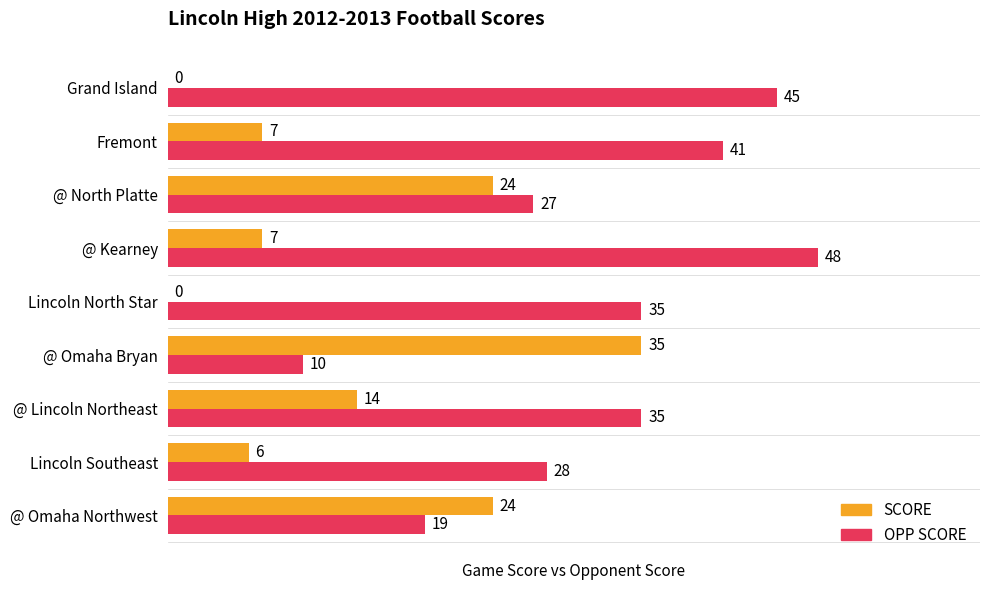

What are all the series names shown in the legend?

SCORE, OPP SCORE